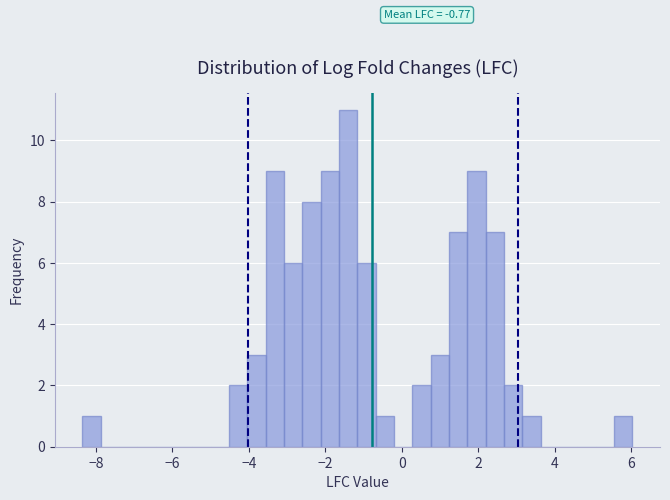

Around what value on the x-axis is the tallest bar? Give the approximate position of its centre, as read against the axis.

-1.4